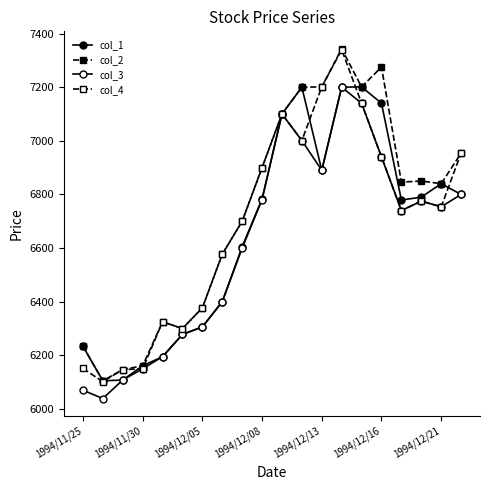

What is the minimum value for col_1?

6105